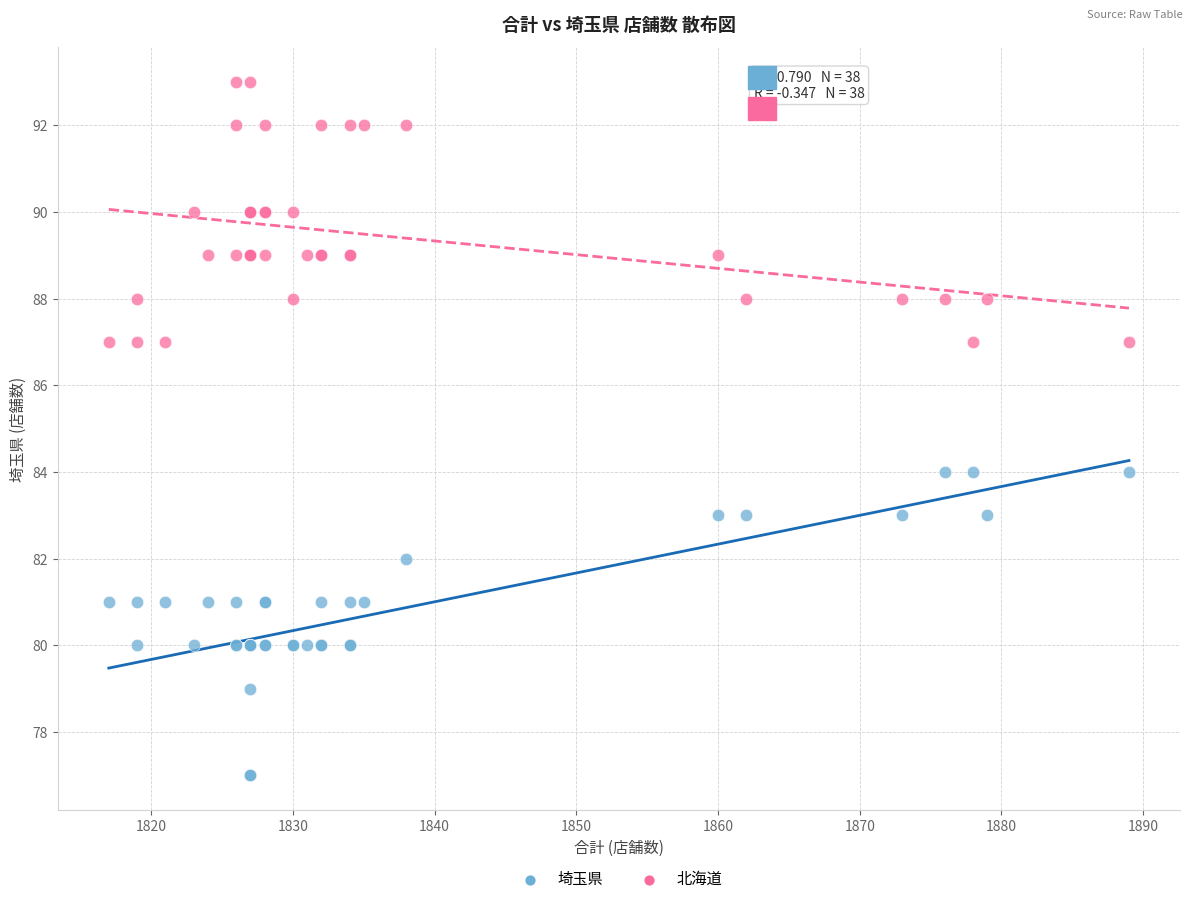

Which series reaches the minimum Y coordinate?

埼玉県